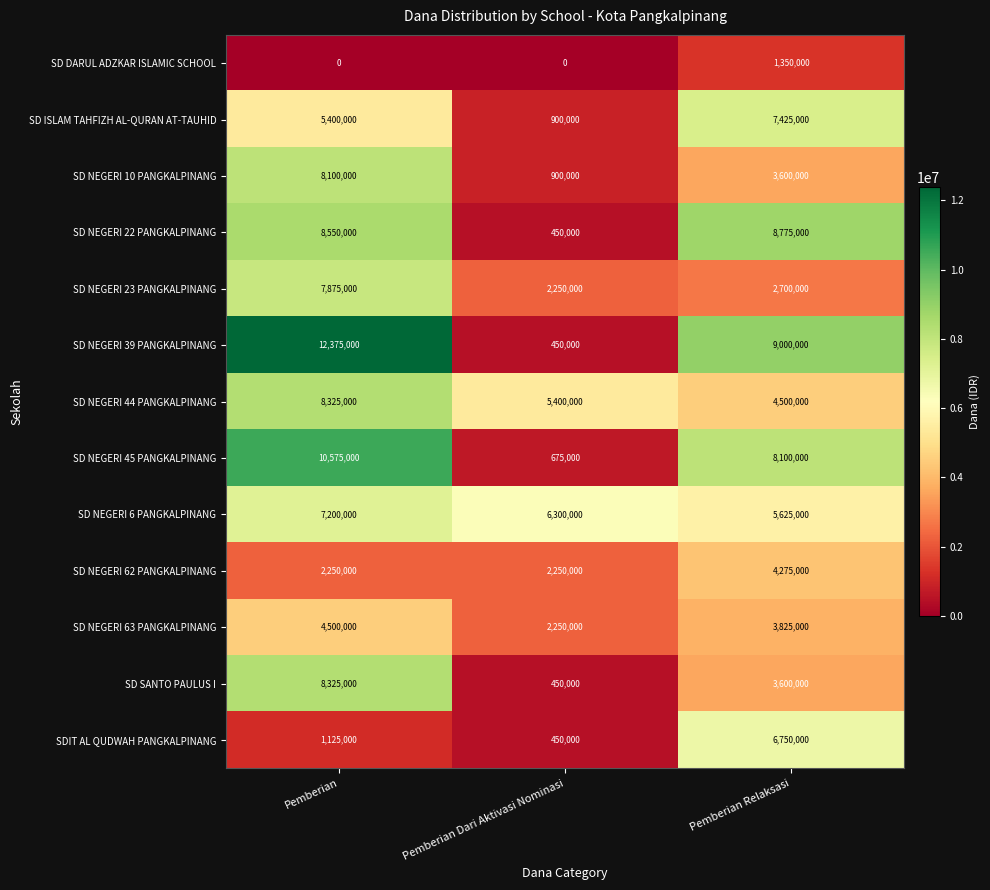

List the labels in order of SD ISLAM TAHFIZH AL-QURAN AT-TAUHID value, largest first.

Pemberian Relaksasi, Pemberian, Pemberian Dari Aktivasi Nominasi